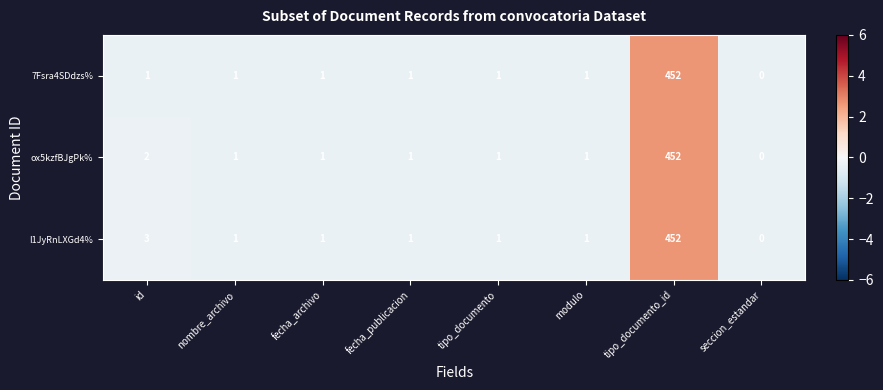

Reading left to right, extract all data points from this chart.

7Fsra4SDdzs%: 1	1	1	1	1	1	452	0
ox5kzfBJgPk%: 2	1	1	1	1	1	452	0
I1JyRnLXGd4%: 3	1	1	1	1	1	452	0